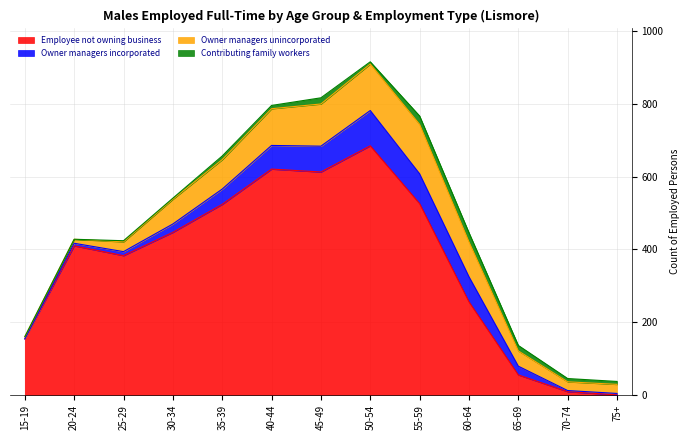

True or false: Contributing family workers and Owner managers unincorporated cross at least once.

False